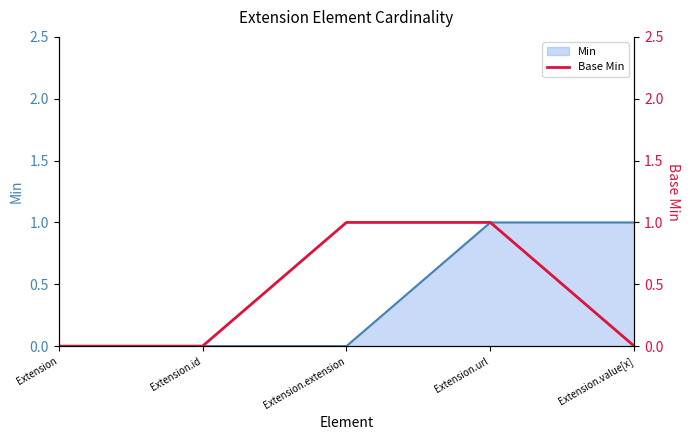

What is the greatest value displayed?

1